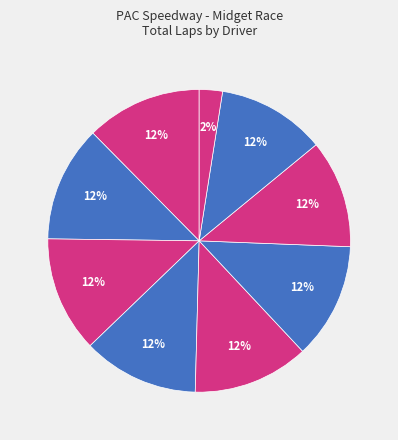

What is the largest slice in the pie chart?

Mark Hooges